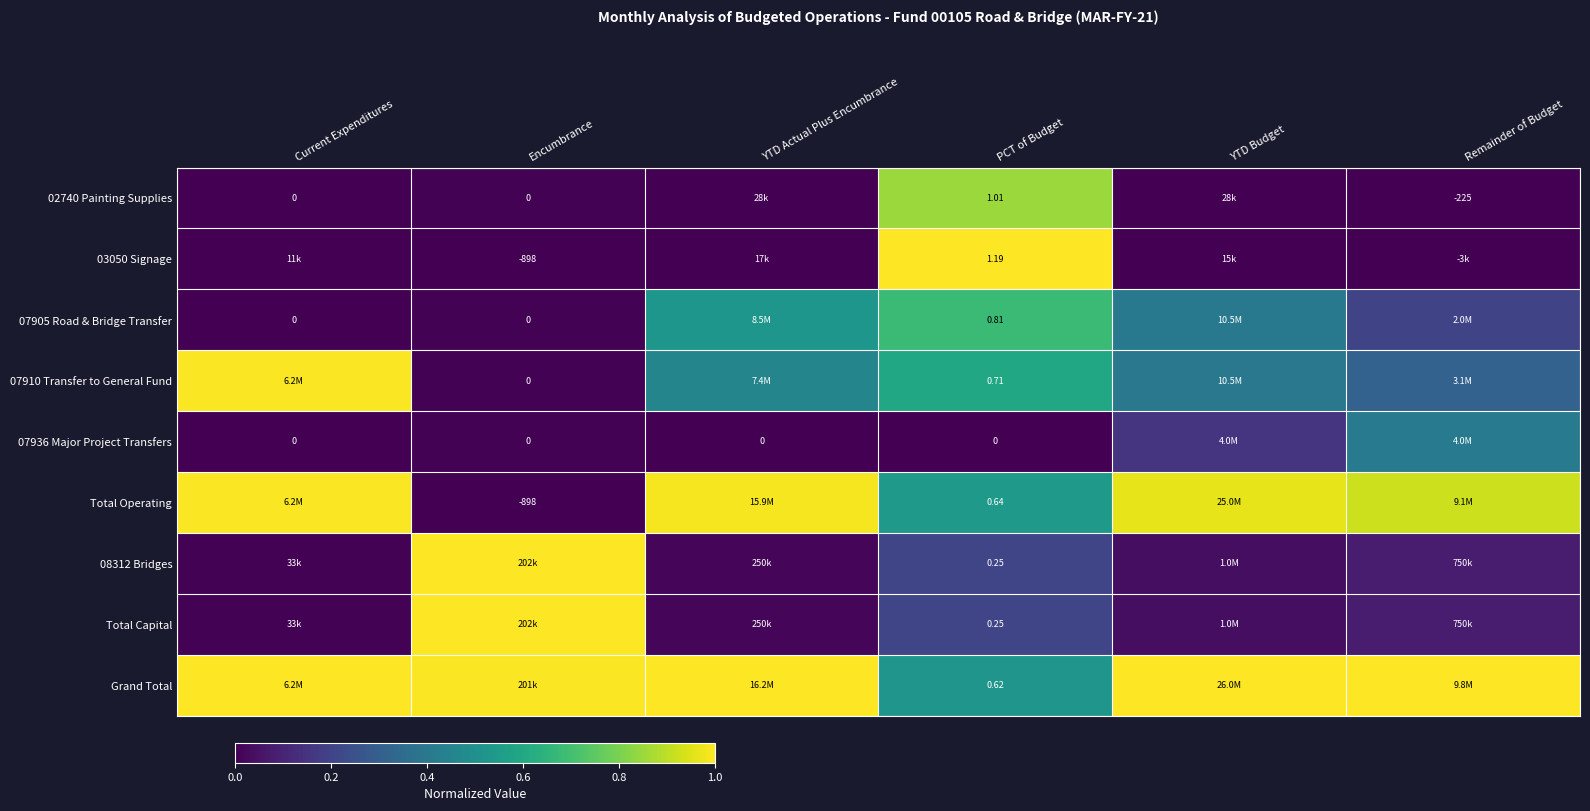

List the series in order of their peak value, lowest first.

07936 Major Project Transfers, 07905 Road & Bridge Transfer, 02740 Painting Supplies, 07910 Transfer to General Fund, Total Operating, 03050 Signage, 08312 Bridges, Total Capital, Grand Total